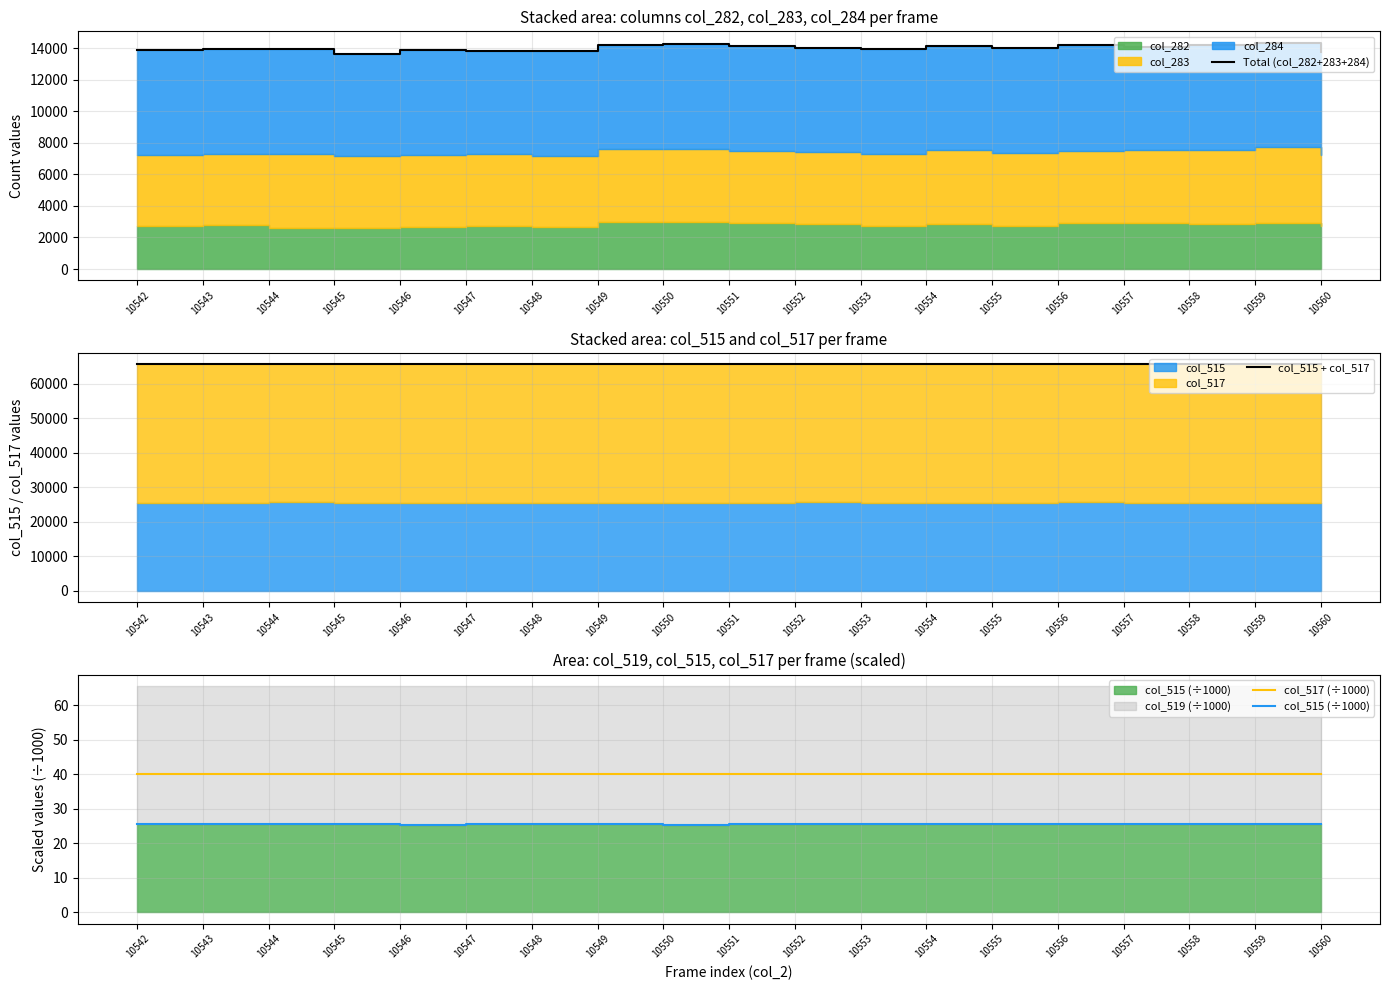

What is the difference between the col_515 (÷1000) values at 10557 and 10547?

0.1